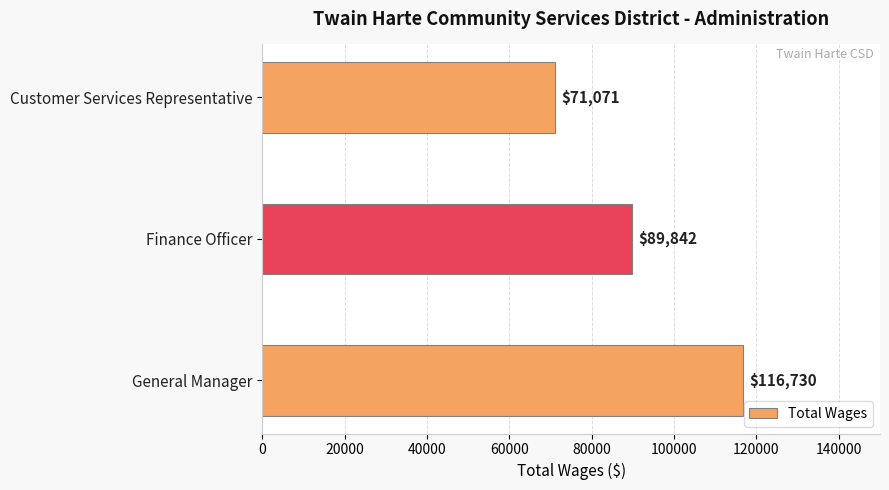

List the labels in order of value, smallest first.

Customer Services Representative, Finance Officer, General Manager